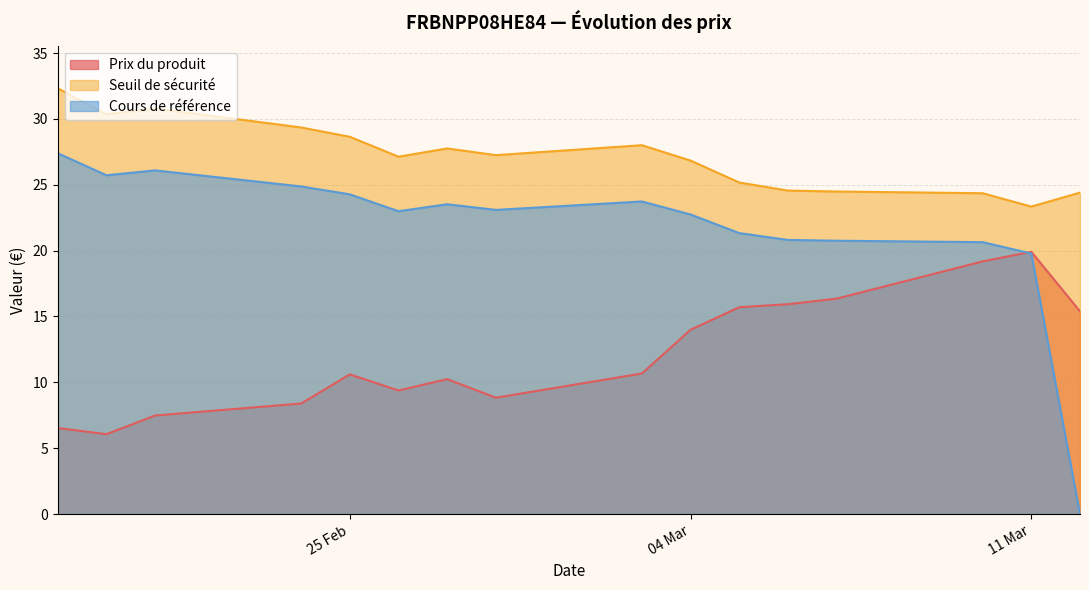

What is the spread (max minus min) of values at 2025-03-05?

9.5